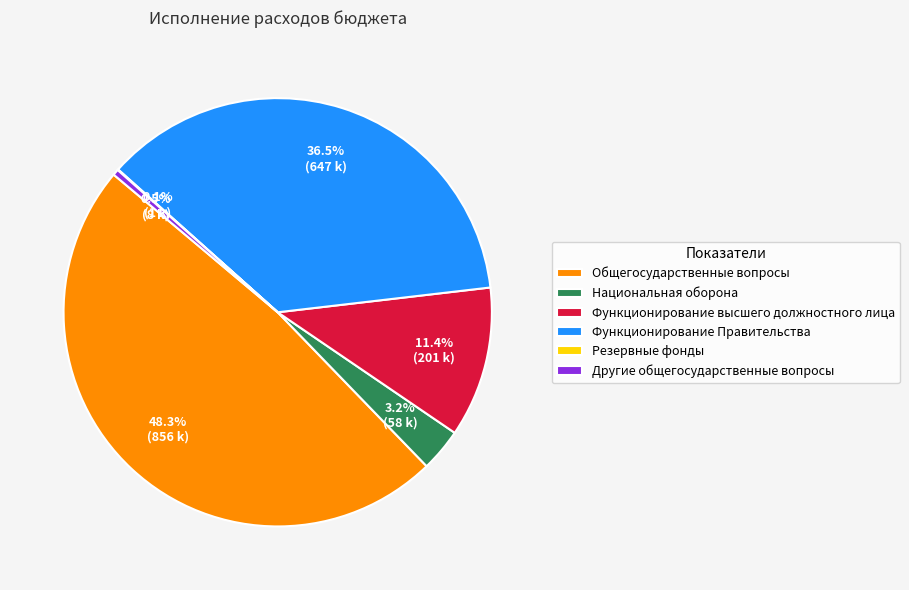

Which category has the biggest portion of the pie?

Общегосударственные вопросы